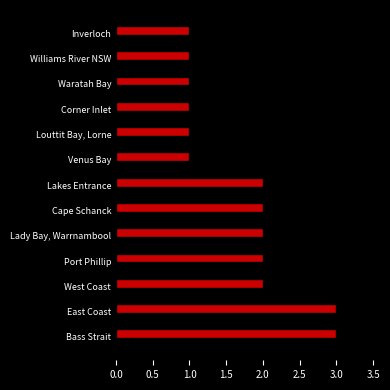

What is the change in value from West Coast to Louttit Bay, Lorne?

-1